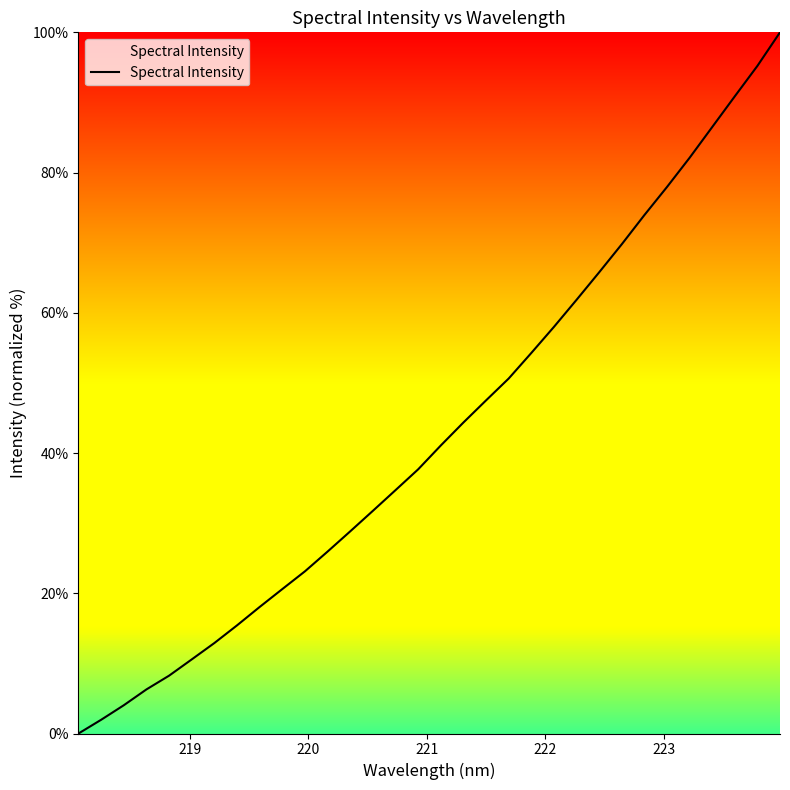

What is the difference between the maximum and minimum values?

100.0